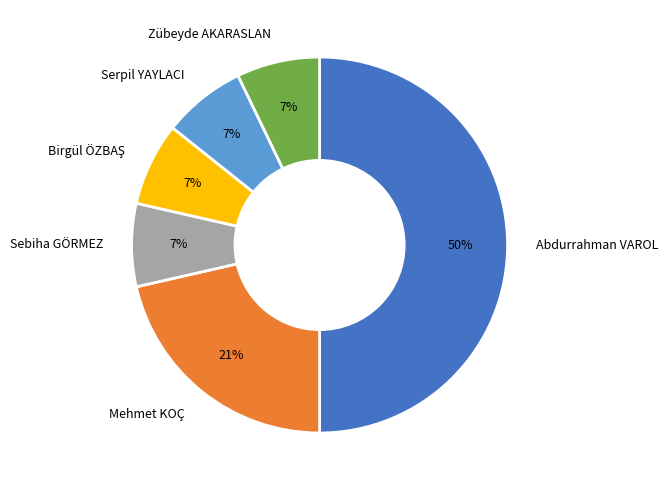

What is the largest slice in the pie chart?

Abdurrahman VAROL